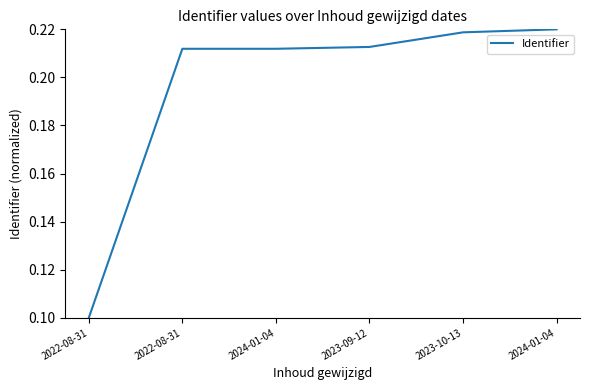

How many values are between 0 and 1?

6